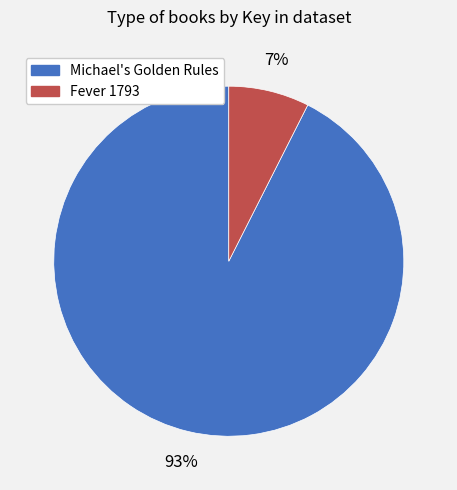

Does any single category account for the majority?

Yes